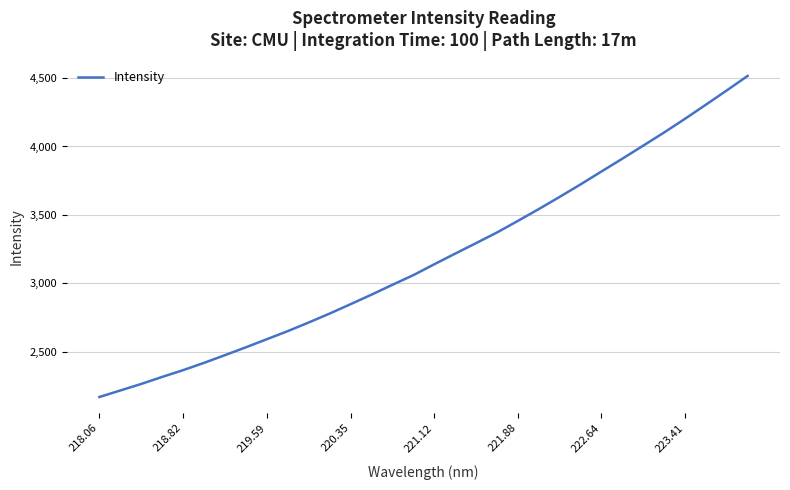

What is the difference between the maximum and minimum values?

2343.6